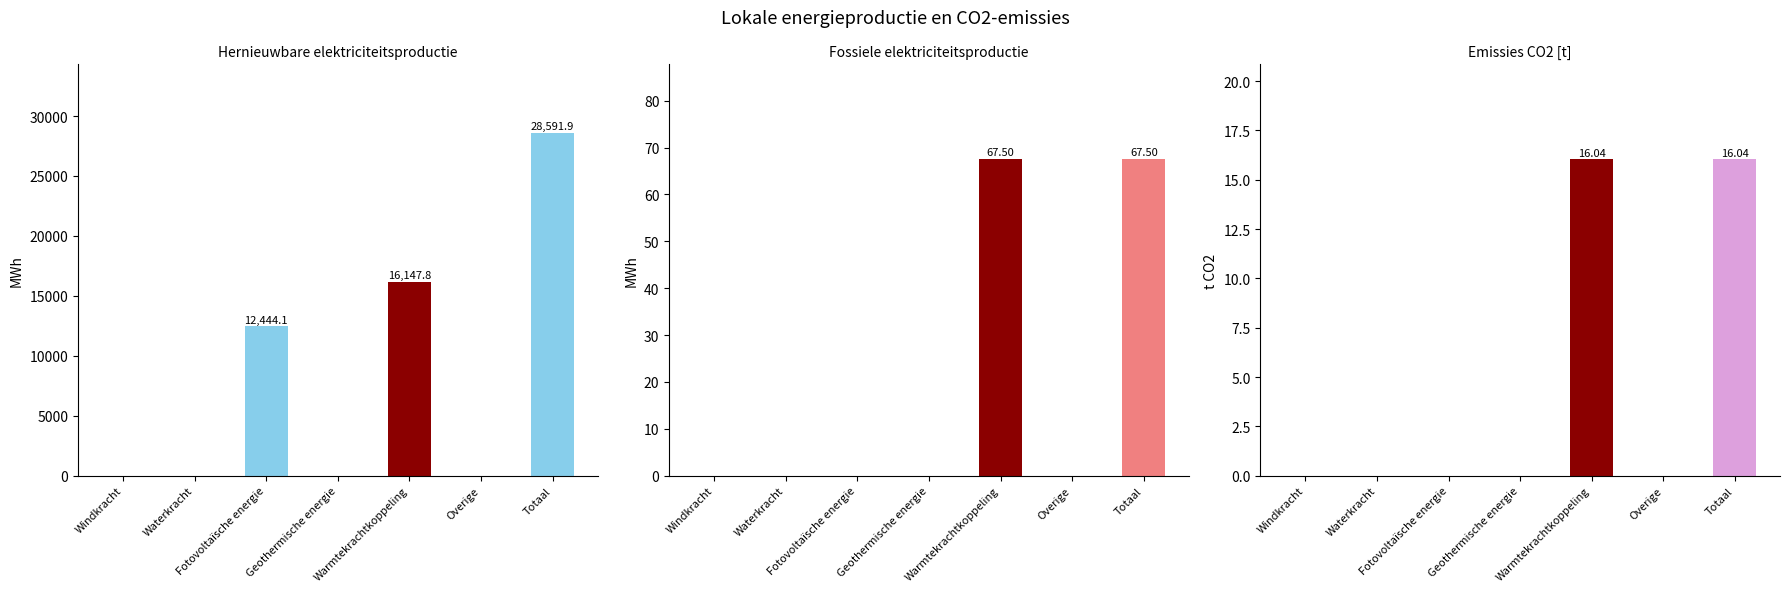

What are all the series names shown in the legend?

Hernieuwbare elektriciteitsproductie [MWh], Fossiele elektriciteitsproductie [MWh], Emissies CO2 [t]